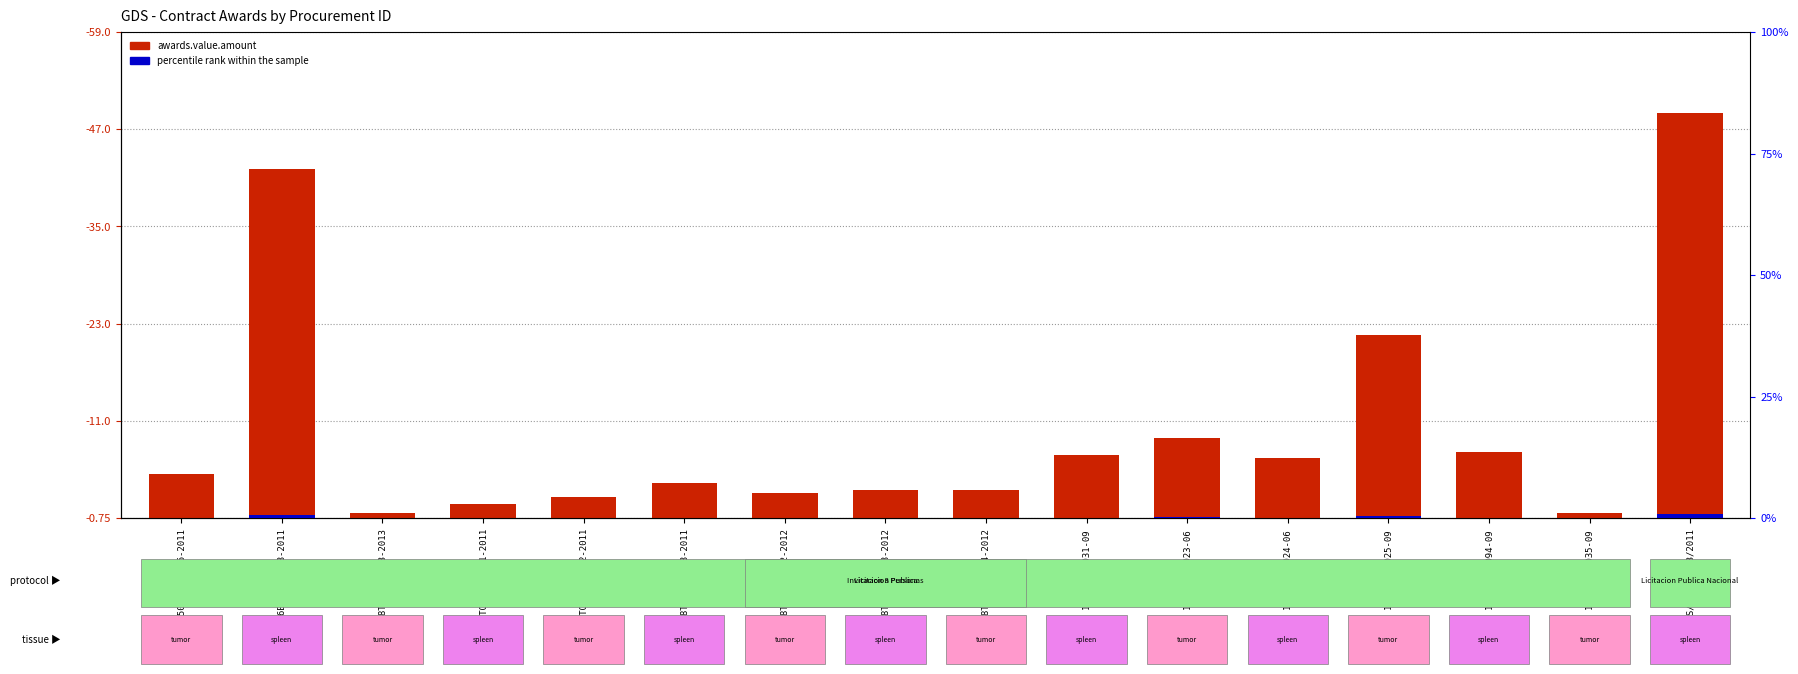

What is the label of the 15th bar from the right?

LA-036E00001-T18-2011